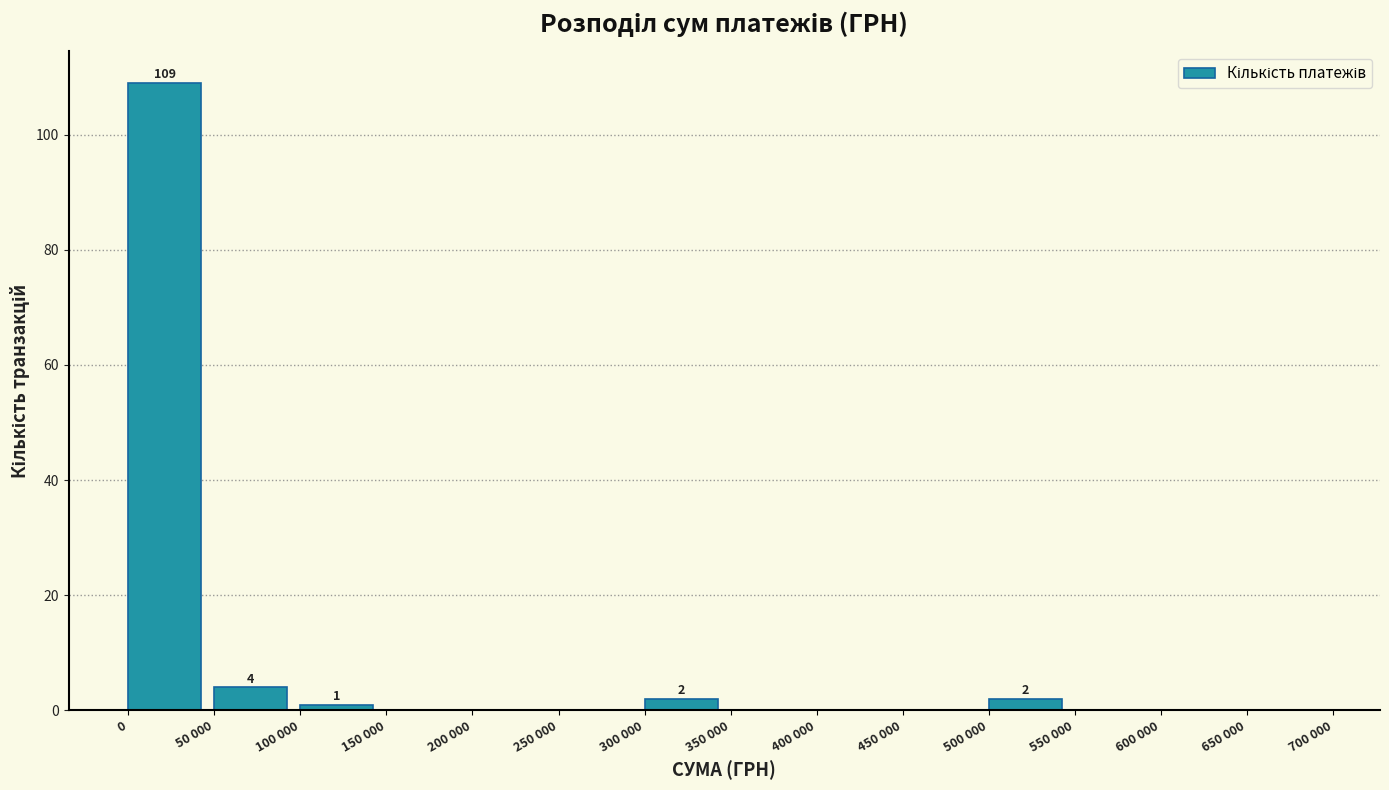

Reading left to right, extract all data points from this chart.

0=109	50 000=4	100 000=1	150 000=0	200 000=0	250 000=0	300 000=2	350 000=0	400 000=0	450 000=0	500 000=2	550 000=0	600 000=0	650 000=0